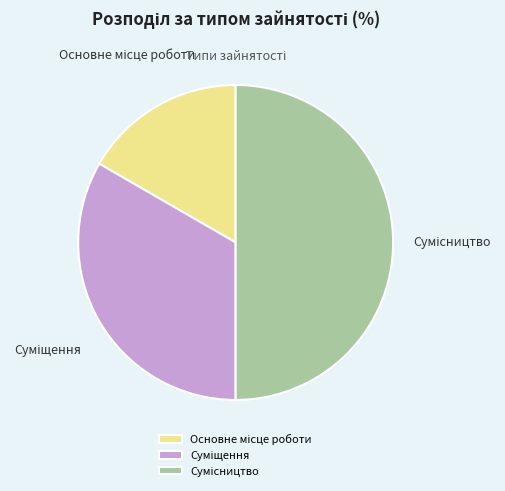

To the nearest percent, what percentage of the pie is Суміщення?

33%